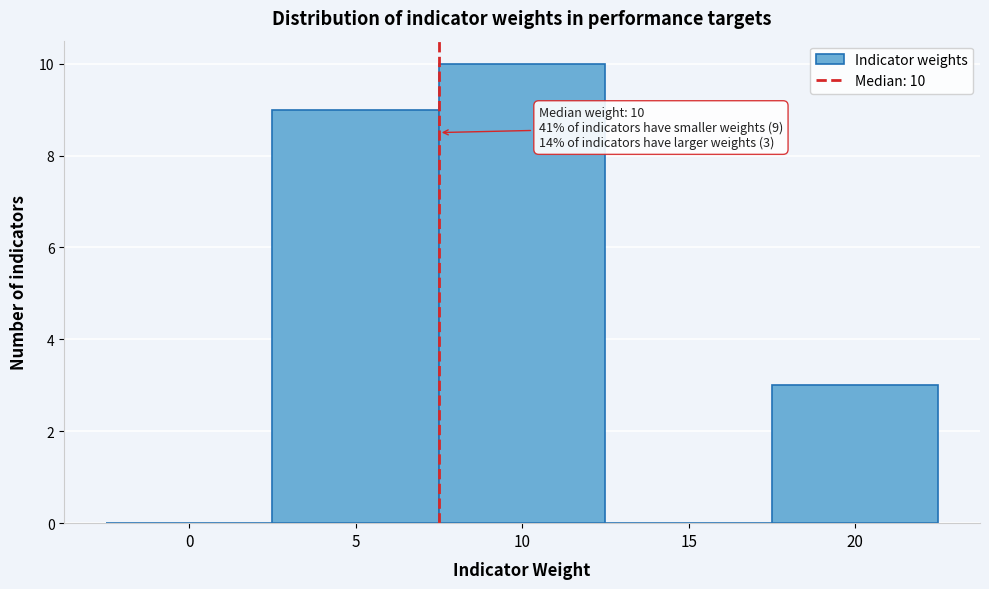

Reading left to right, transcribe all the data shown in this chart.

0=0	5=9	10=10	15=0	20=3